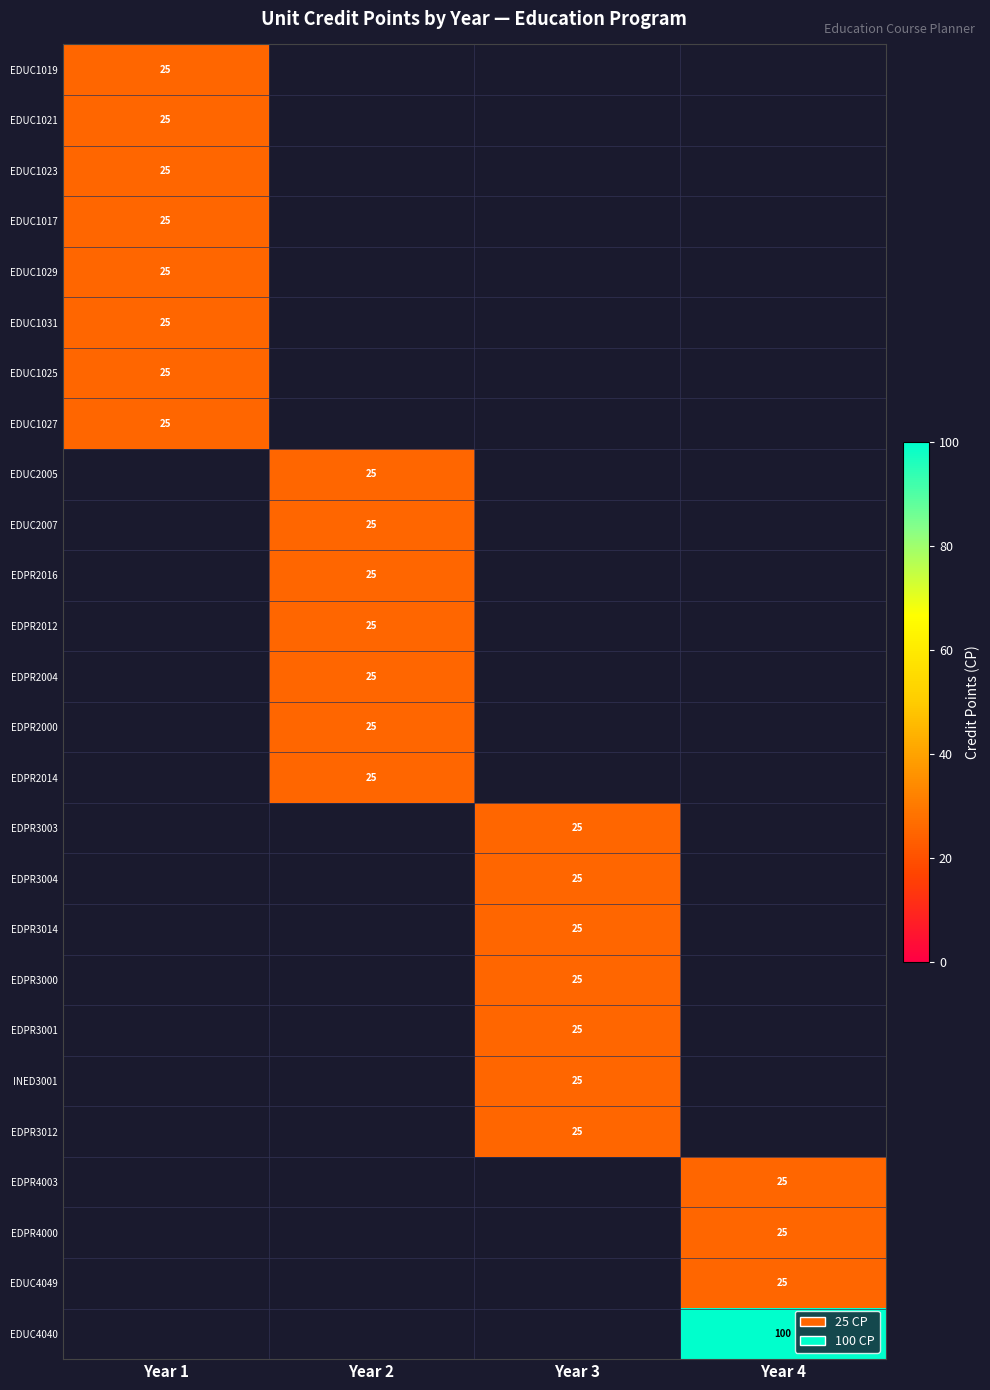

True or false: EDPR3004 has a value of 13 at Year 3.

False